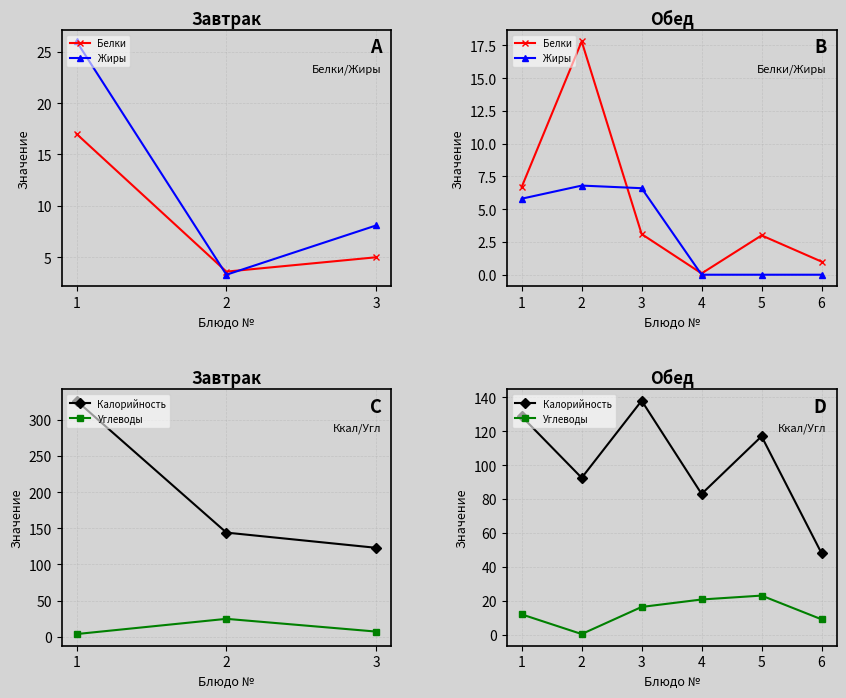

After their last crossing, which series has the higher values: Белки or Углеводы?

Углеводы